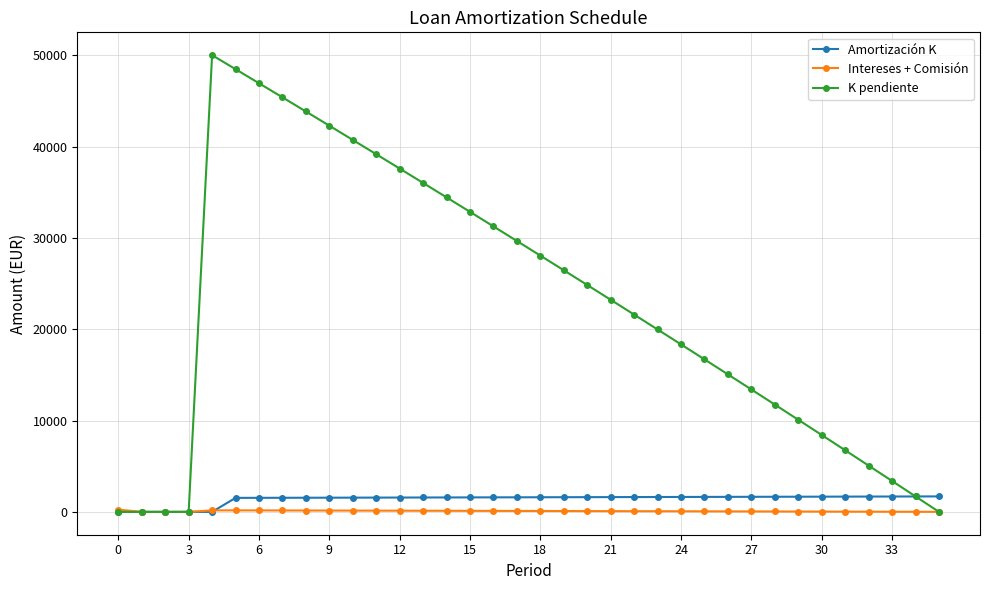

What is the value of the Amortización K point at the 9th from the left?

1549.1